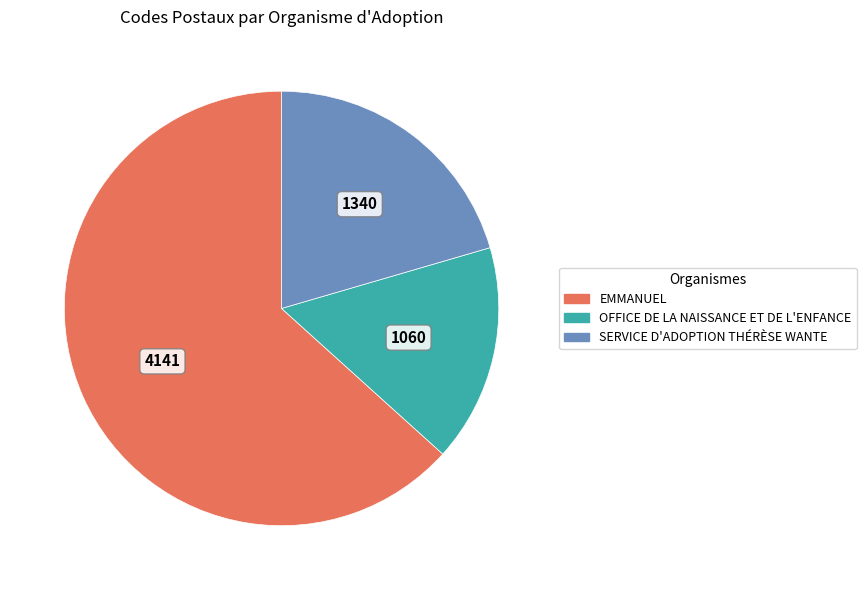

Rank the categories by value from highest to lowest.

EMMANUEL, SERVICE D'ADOPTION THÉRÈSE WANTE, OFFICE DE LA NAISSANCE ET DE L'ENFANCE